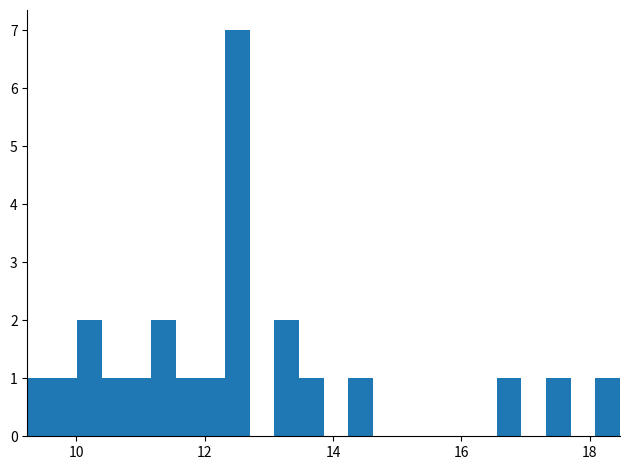

Around what value on the x-axis is the tallest bar? Give the approximate position of its centre, as read against the axis.

12.6